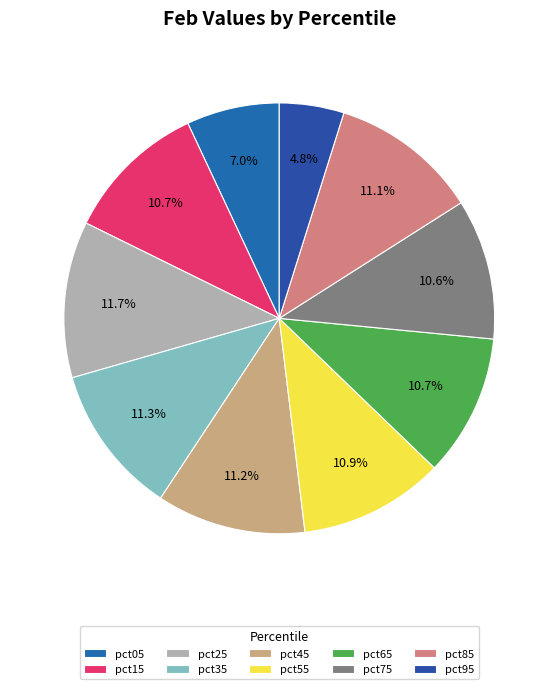

Rank the categories by value from lowest to highest.

pct95, pct05, pct75, pct65, pct15, pct55, pct85, pct45, pct35, pct25